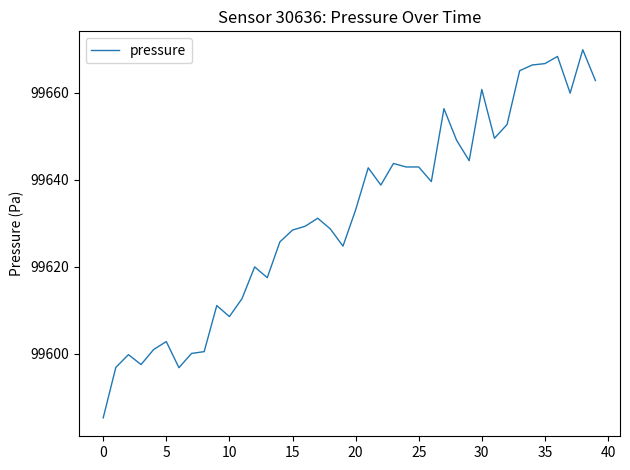

What is the difference between the maximum and minimum values?

84.6